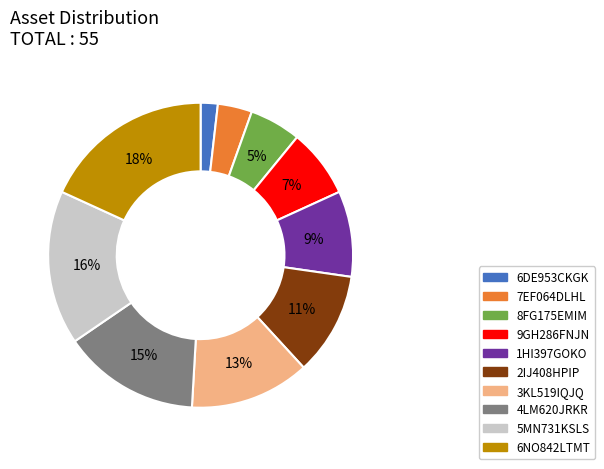

Rank the categories by value from lowest to highest.

6DE953CKGK, 7EF064DLHL, 8FG175EMIM, 9GH286FNJN, 1HI397GOKO, 2IJ408HPIP, 3KL519IQJQ, 4LM620JRKR, 5MN731KSLS, 6NO842LTMT